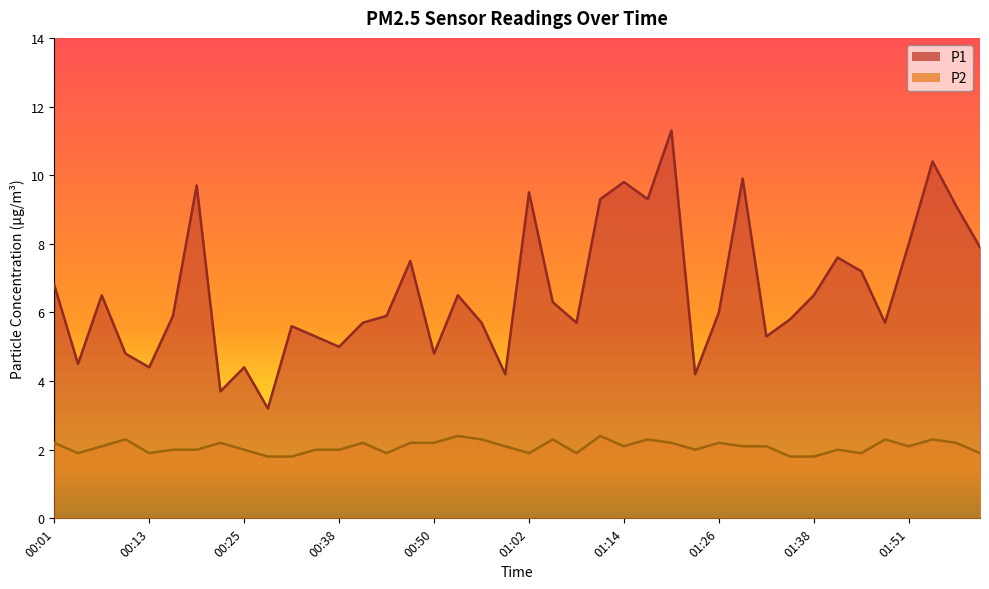

Reading right to left, what are all the values shown in this chart?

P1: 02:00=7.9	01:57=9.1	01:54=10.4	01:51=8.0	01:48=5.7	01:45=7.2	01:41=7.6	01:38=6.5	01:35=5.8	01:32=5.3	01:29=9.9	01:26=6.0	01:23=4.2	01:20=11.3	01:17=9.3	01:14=9.8	01:11=9.3	01:08=5.7	01:05=6.3	01:02=9.5	00:59=4.2	00:56=5.7	00:53=6.5	00:50=4.8	00:47=7.5	00:44=5.9	00:41=5.7	00:38=5.0	00:35=5.3	00:31=5.6	00:28=3.2	00:25=4.4	00:22=3.7	00:19=9.7	00:16=5.9	00:13=4.4	00:10=4.8	00:07=6.5	00:04=4.5	00:01=6.8
P2: 02:00=1.9	01:57=2.2	01:54=2.3	01:51=2.1	01:48=2.3	01:45=1.9	01:41=2.0	01:38=1.8	01:35=1.8	01:32=2.1	01:29=2.1	01:26=2.2	01:23=2.0	01:20=2.2	01:17=2.3	01:14=2.1	01:11=2.4	01:08=1.9	01:05=2.3	01:02=1.9	00:59=2.1	00:56=2.3	00:53=2.4	00:50=2.2	00:47=2.2	00:44=1.9	00:41=2.2	00:38=2.0	00:35=2.0	00:31=1.8	00:28=1.8	00:25=2.0	00:22=2.2	00:19=2.0	00:16=2.0	00:13=1.9	00:10=2.3	00:07=2.1	00:04=1.9	00:01=2.2